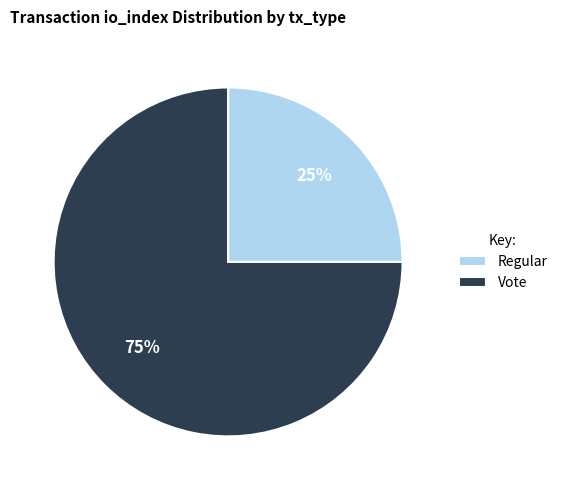

How many slices are in this pie chart?

2